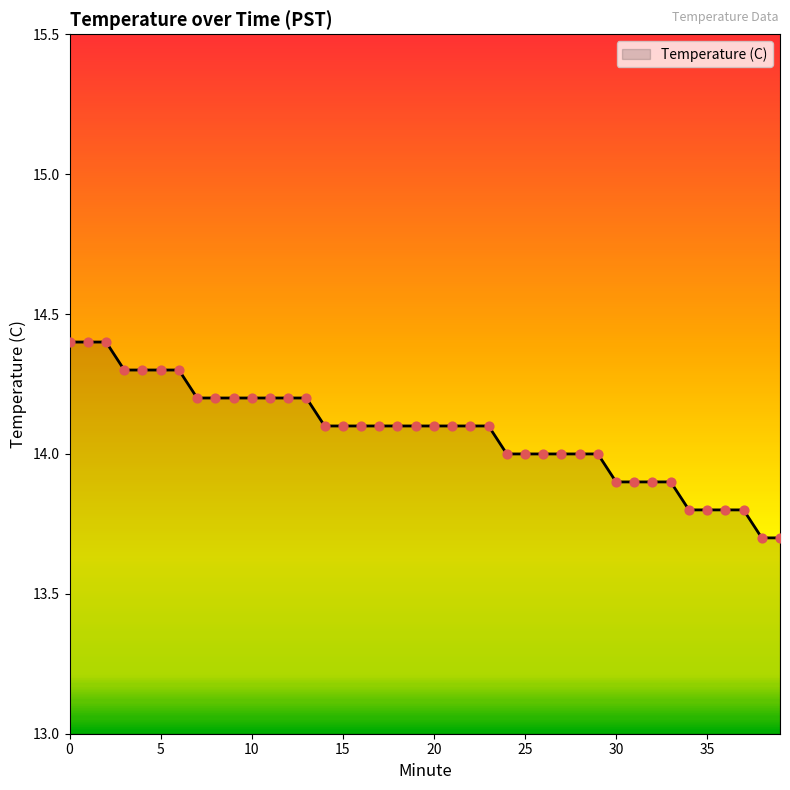

What is the smallest value displayed?

13.7